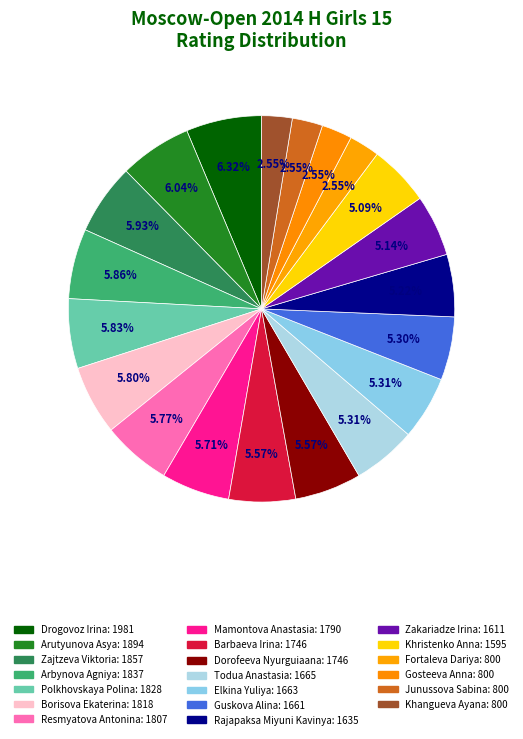

What percentage do Zajtzeva Viktoria and Zakariadze Irina together represent?

11.1%